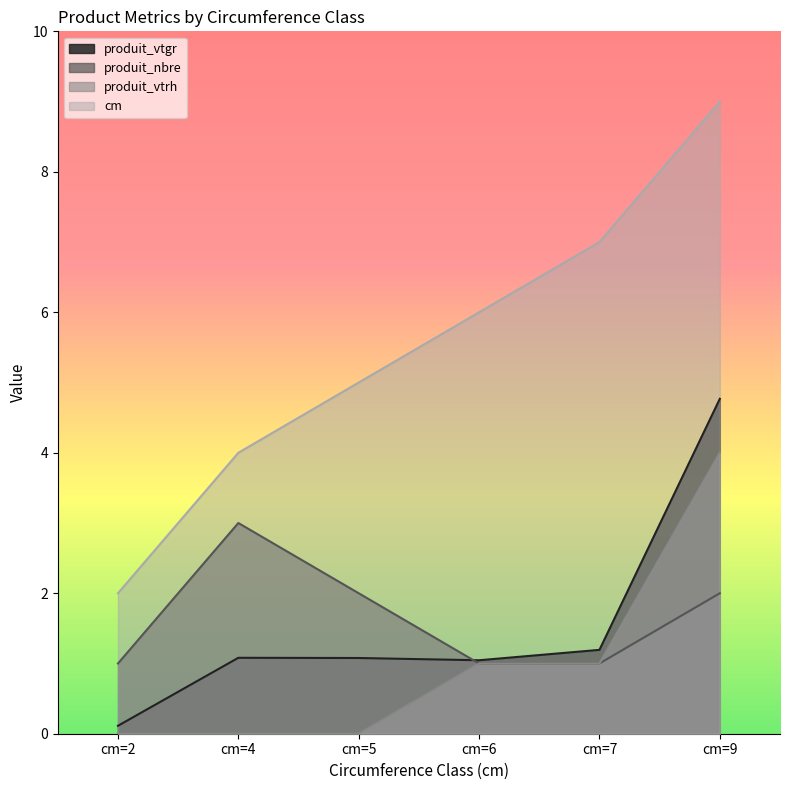

How many values in produit_vtrh are above zero?

3